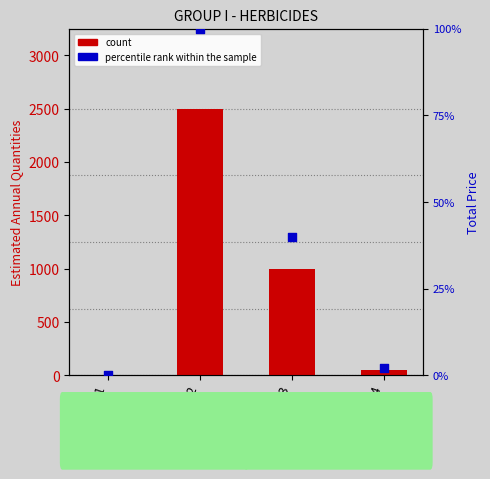

Is the value of Estimated Annual Quantities at Item 3 greater than the value of Total Price (scaled) at Item 1?

Yes